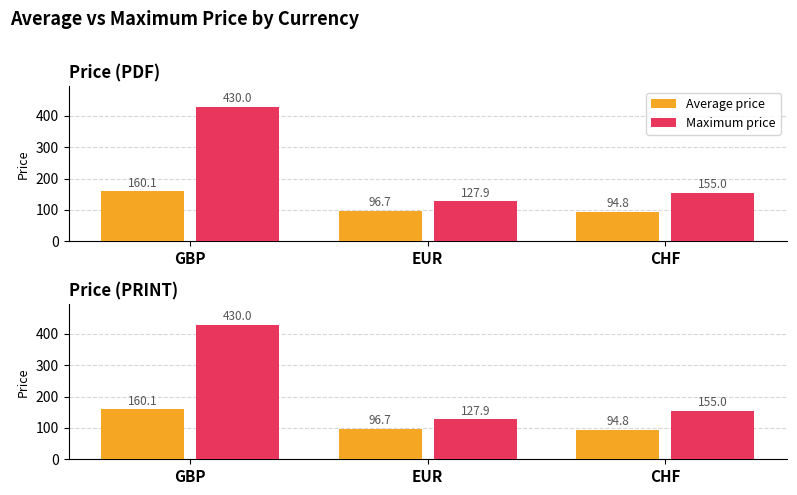

Count the number of categories in the chart.

3